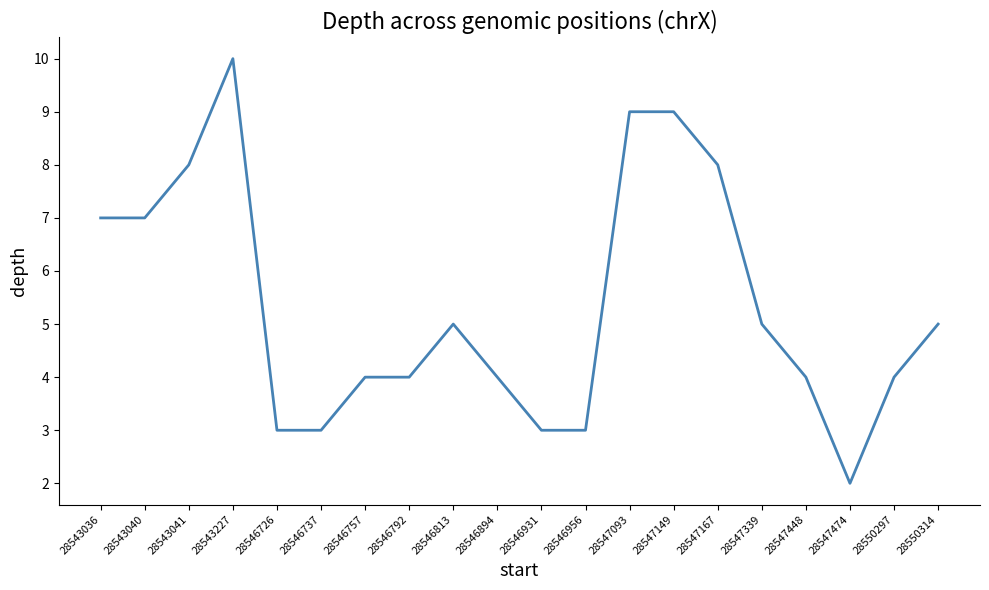

Is it true that the value at 28547448 is 7?

False